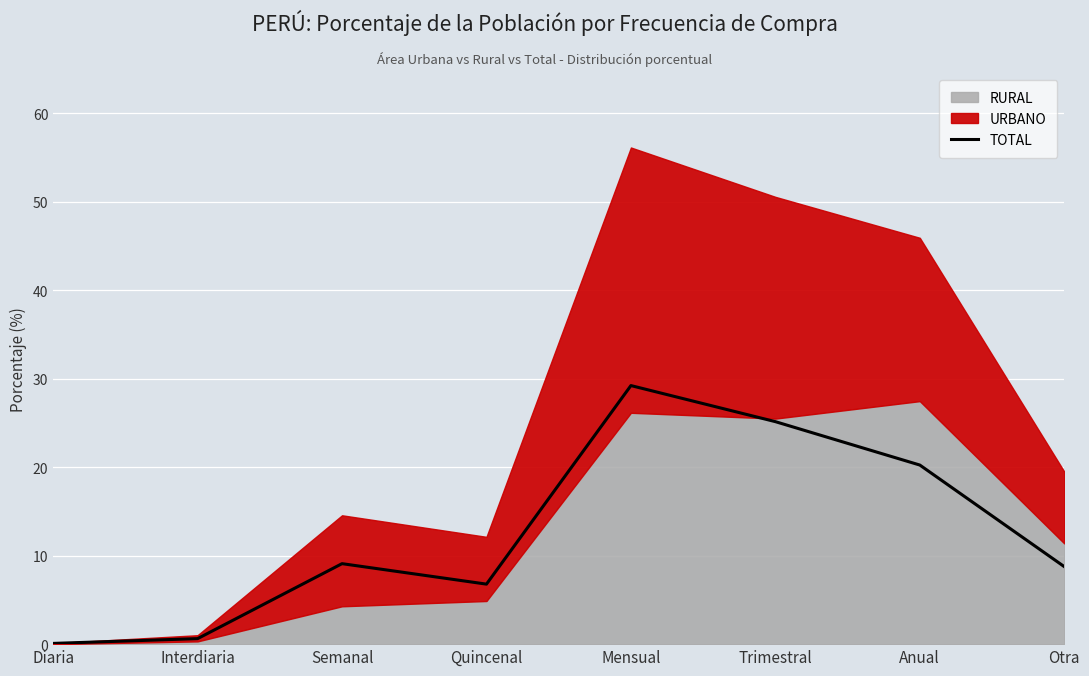

What is the sum of the values at Semanal and Trimestral?

34.3